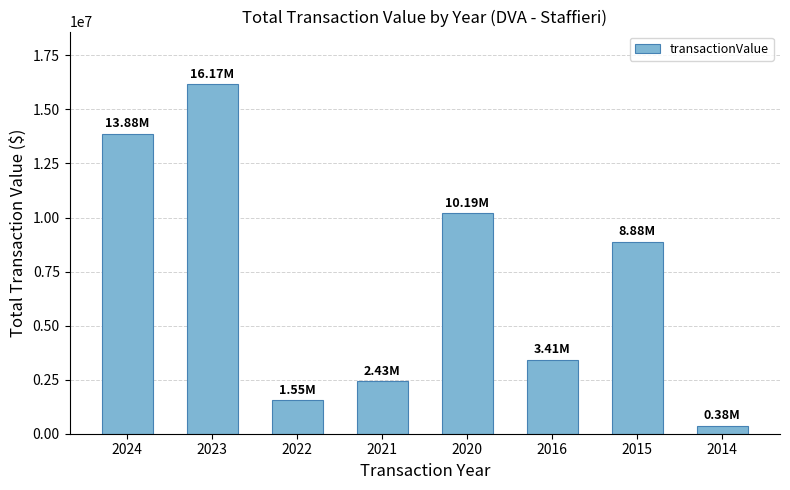

What is the ratio of the value at 2016 to the value at 2015?

0.4